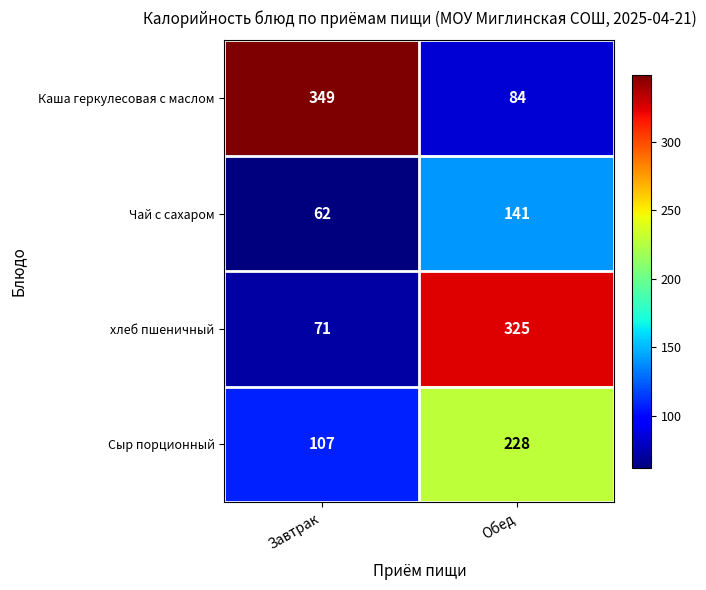

Between Завтрак and Обед, which series saw the biggest shift?

Каша геркулесовая с маслом